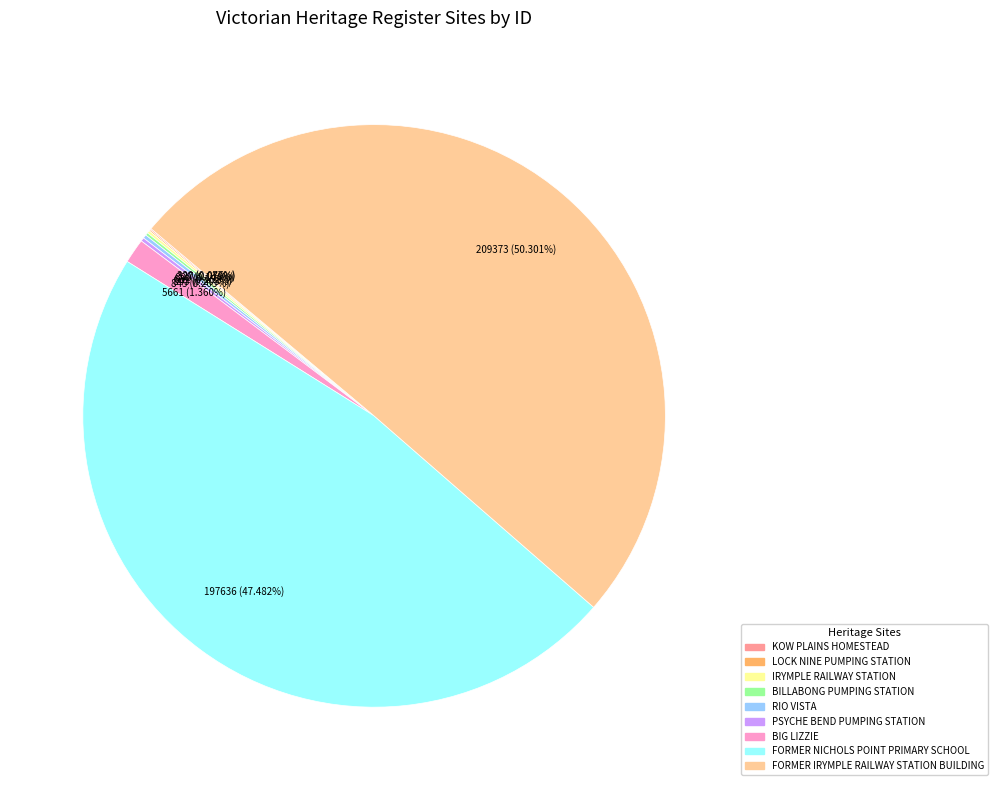

Does BIG LIZZIE represent more than half of the total?

No